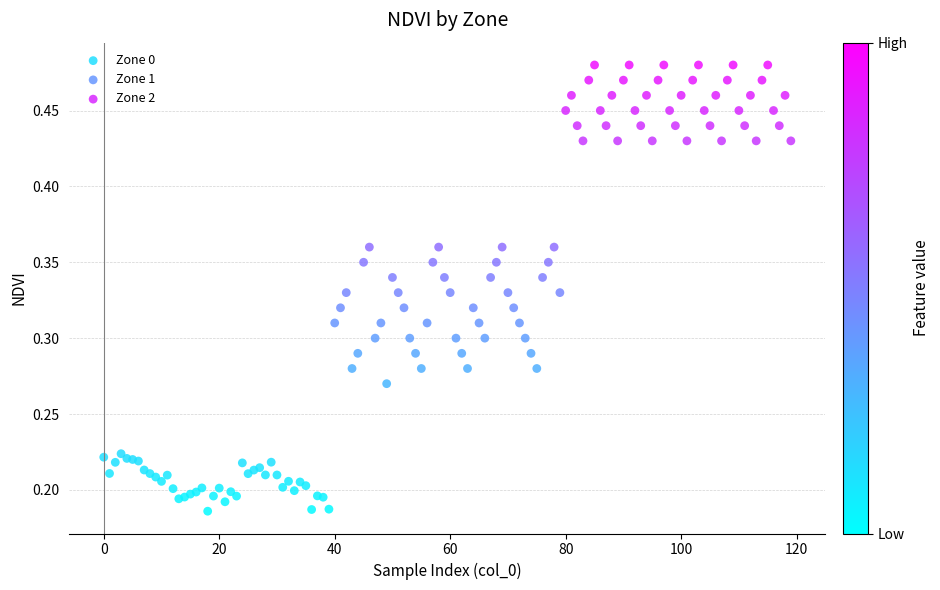

Which series contains the lowest Y value?

Zone 0